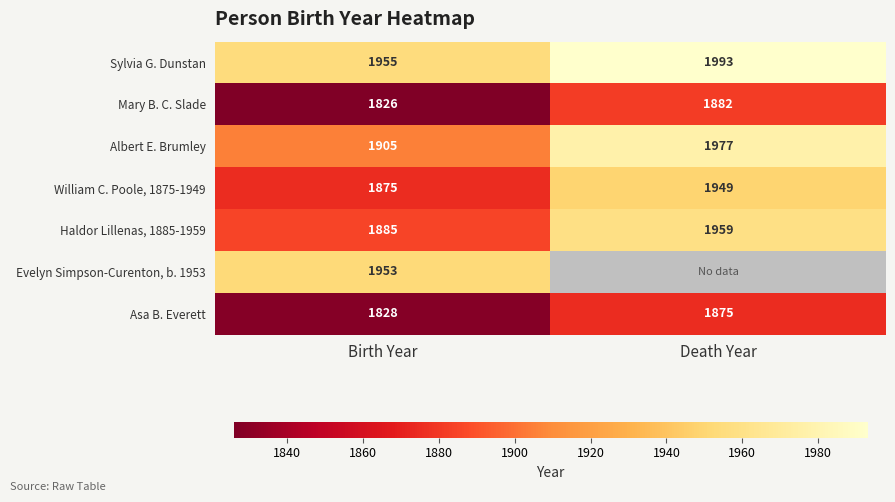

At which category is the sum across all series the highest?

Birth Year